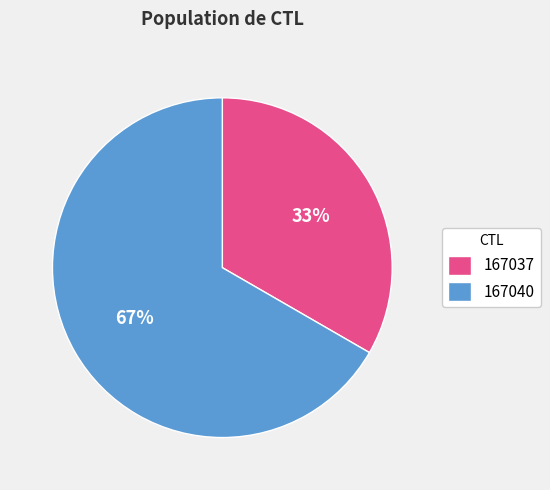

To the nearest percent, what portion does 167040 represent?

67%